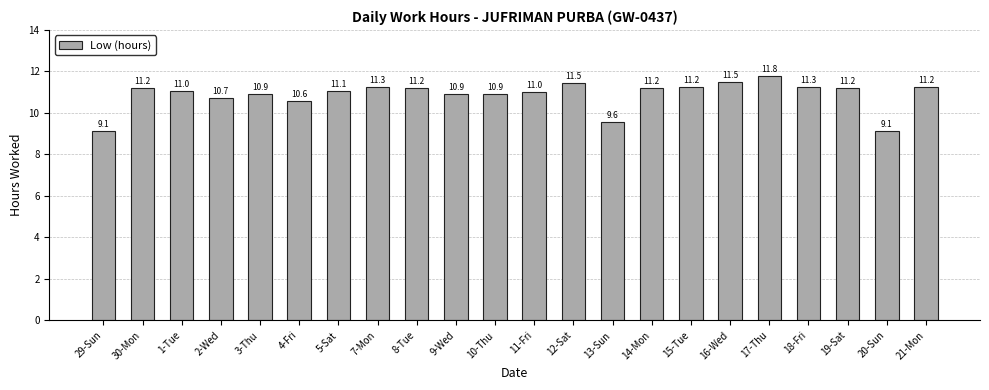

What is the smallest value displayed?

9.1